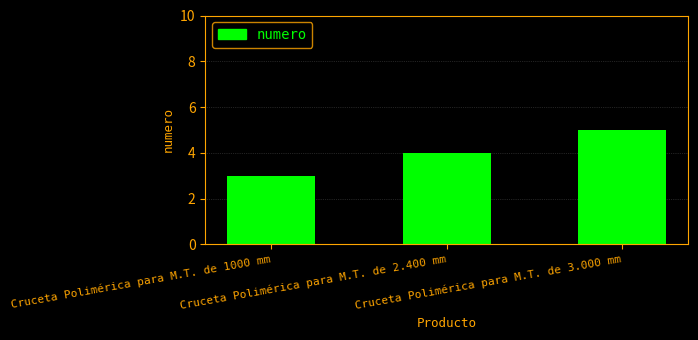

What is the change in value from Cruceta Polimérica para M.T. de 2.400 mm to Cruceta Polimérica para M.T. de 3.000 mm?

+1